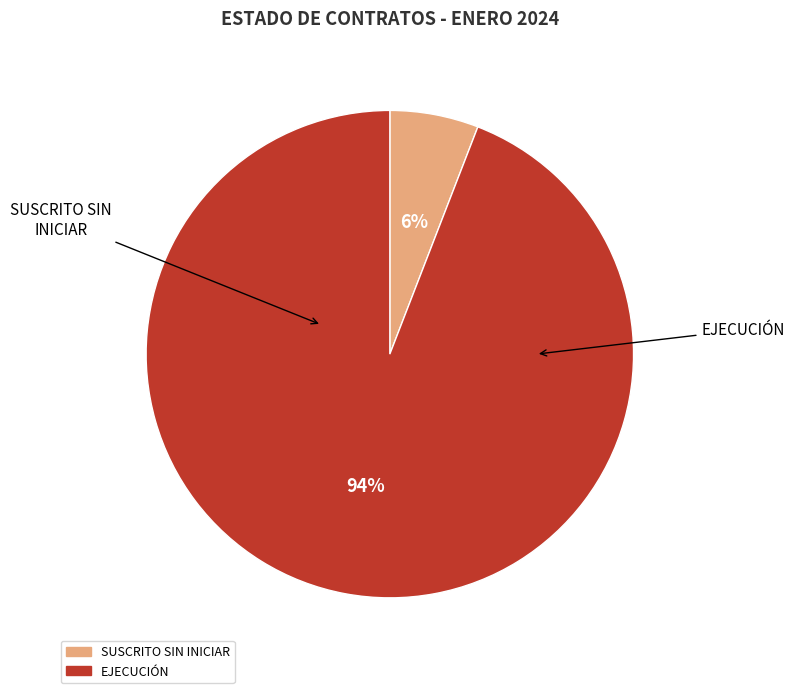

Count the number of slices in the pie.

2